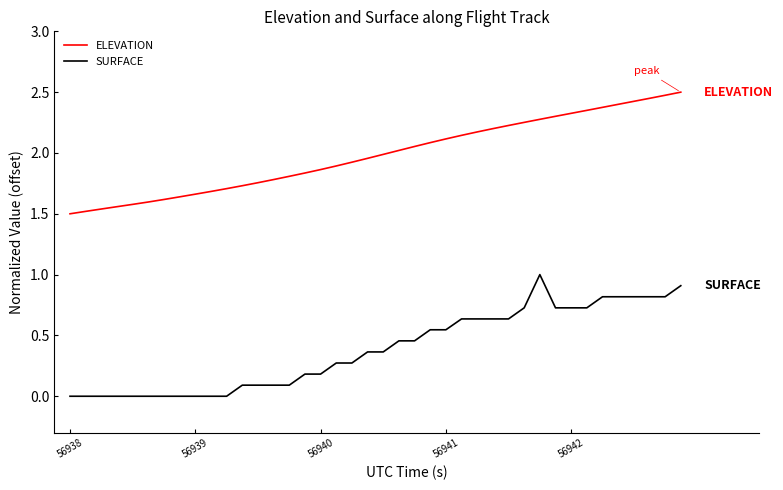

List the series in order of their peak value, lowest first.

SURFACE, ELEVATION